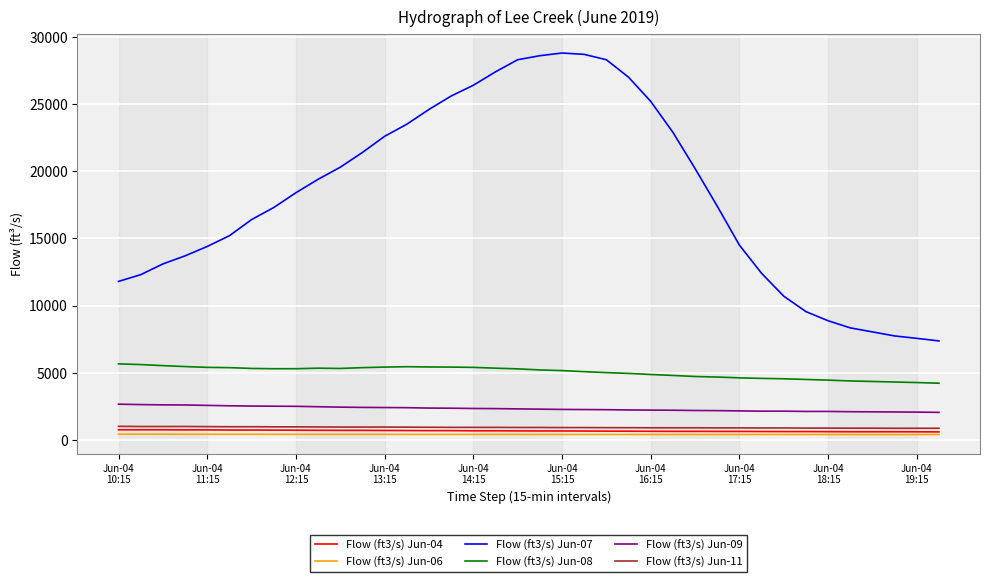

Count the number of categories in the chart.

38